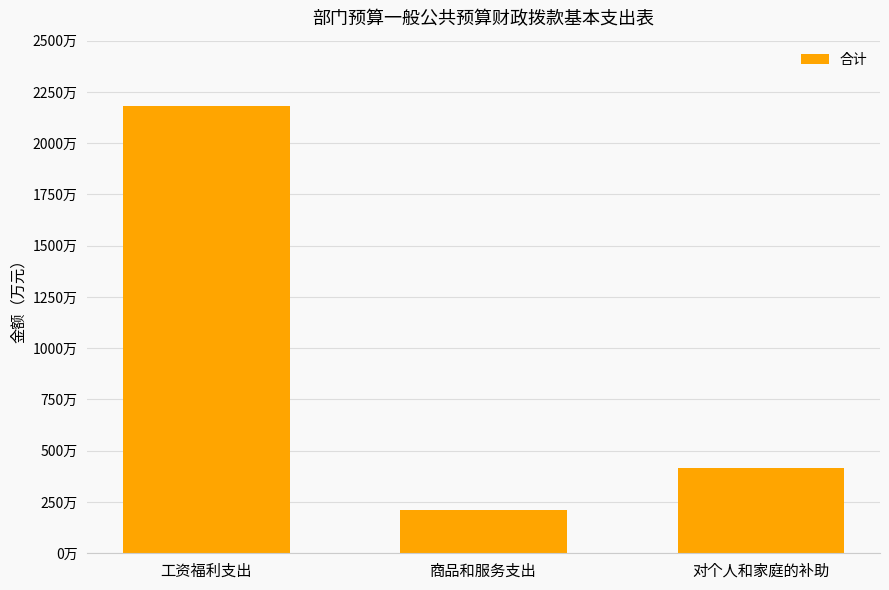

What is the label of the 1st bar from the right?

对个人和家庭的补助